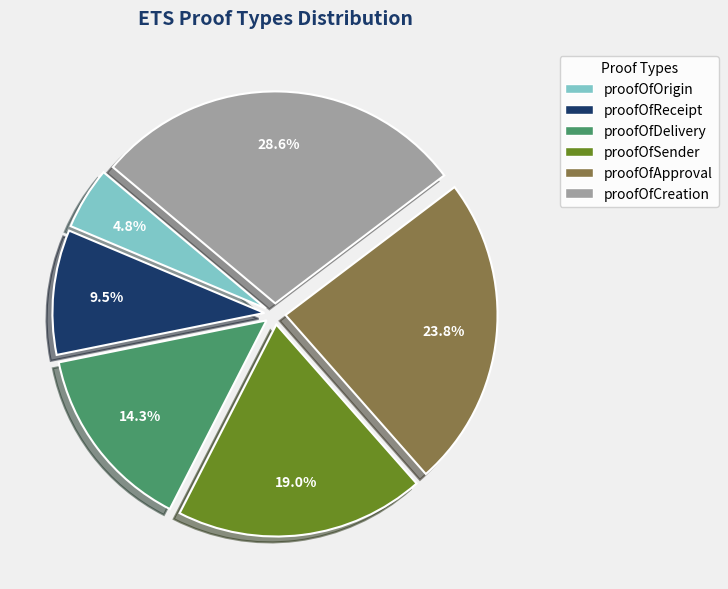

Does any single category account for the majority?

No